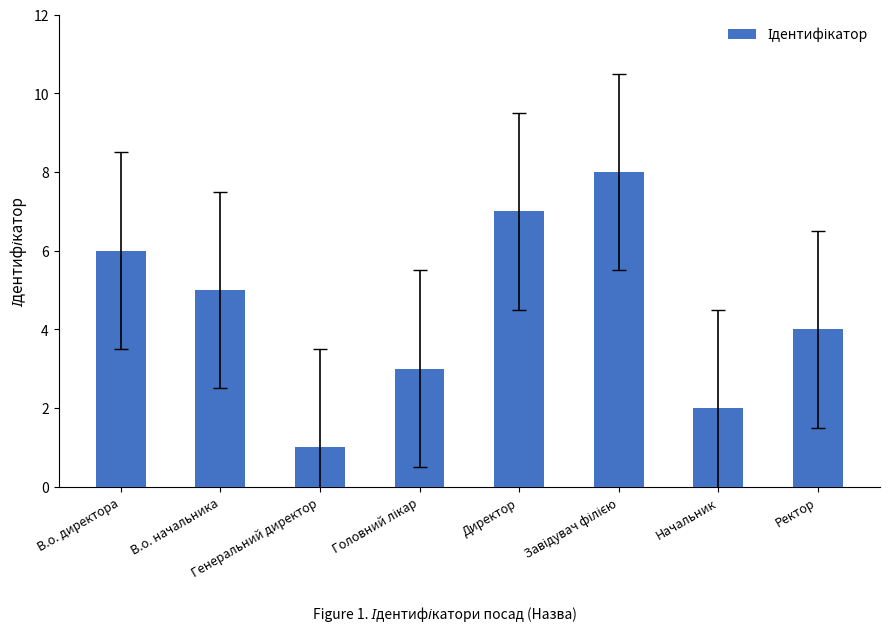

What is the maximum value shown in the chart?

8